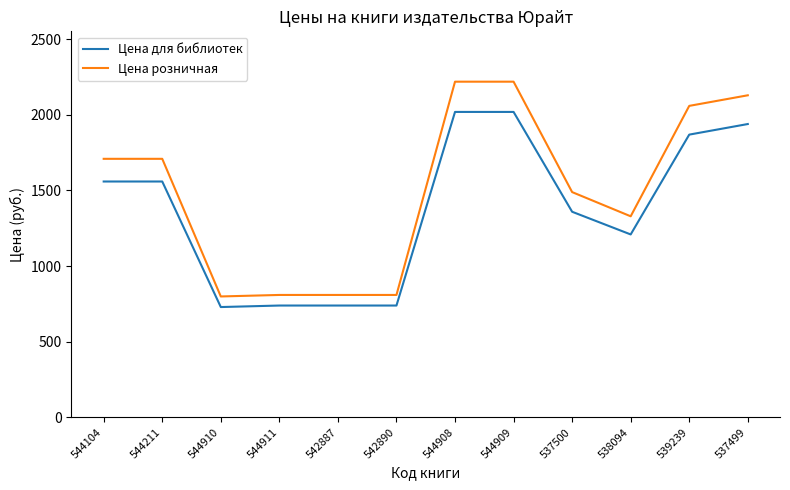

List the series in order of their overall mean, highest first.

Цена розничная, Цена для библиотек